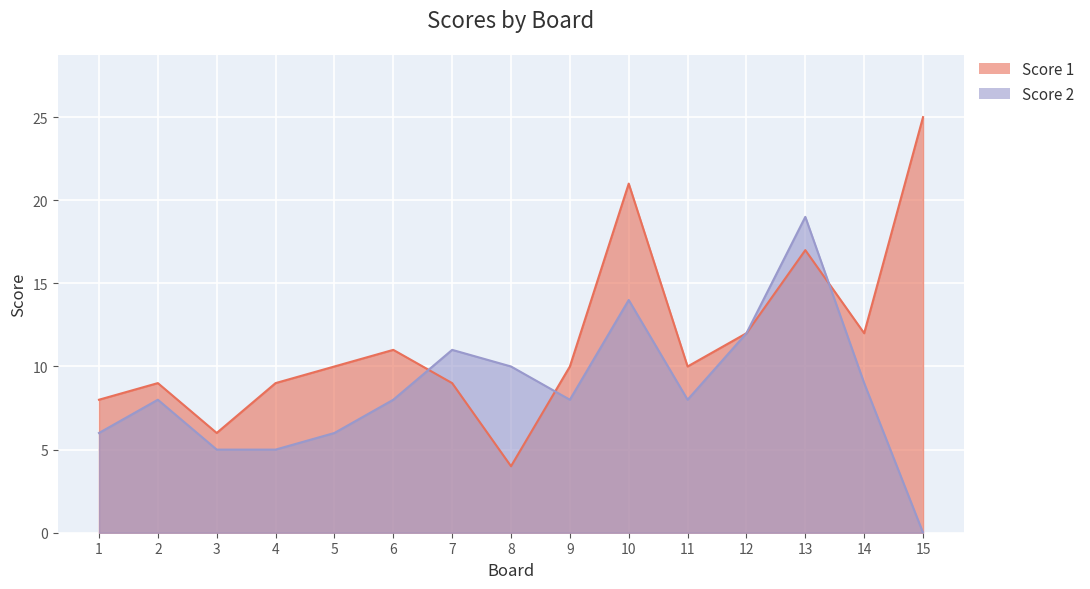

True or false: Score 2 and Score 1 intersect in this chart.

True